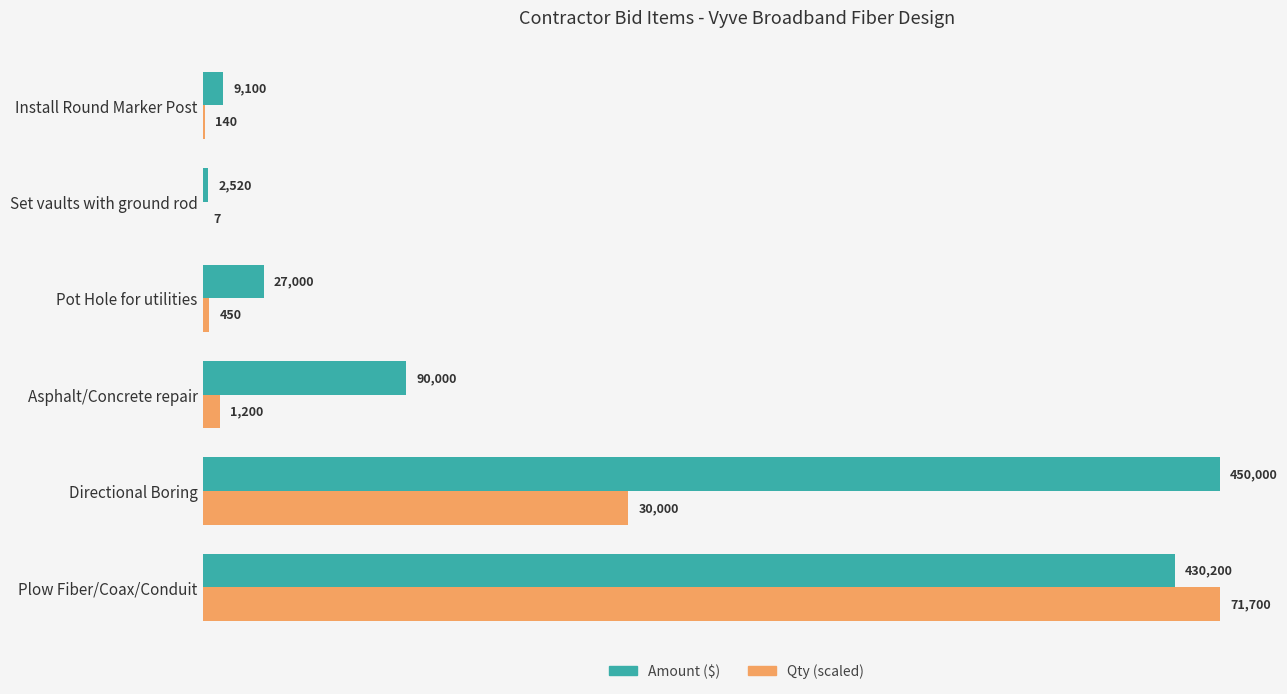

At which label is Qty (scaled) closest to 225021?

Directional Boring